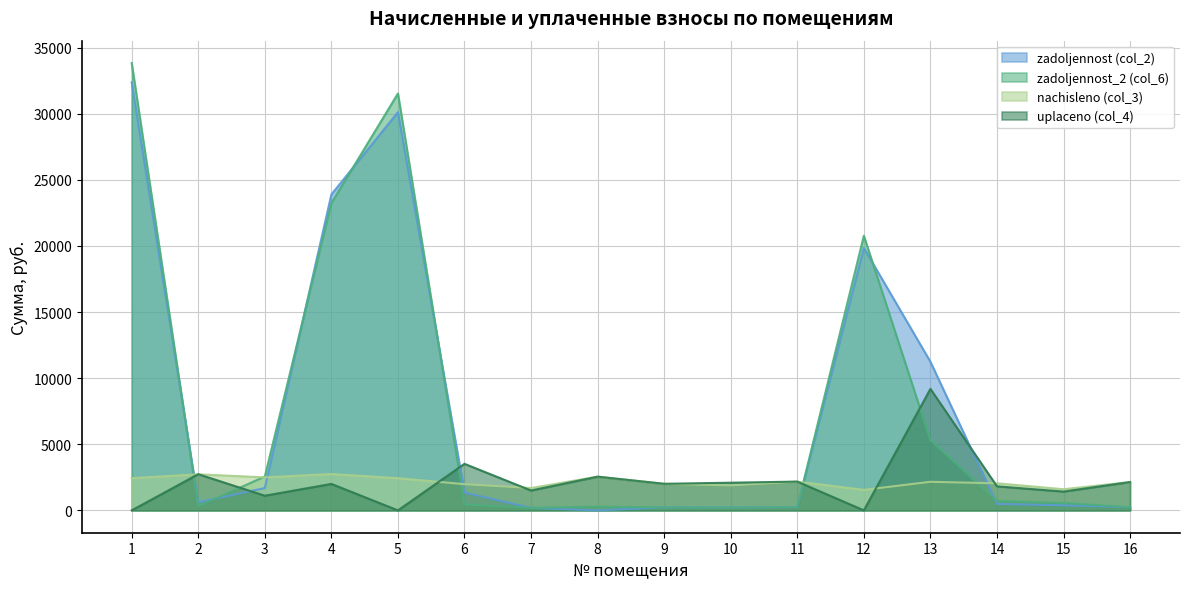

Which label corresponds to the smallest value in the chart?

8